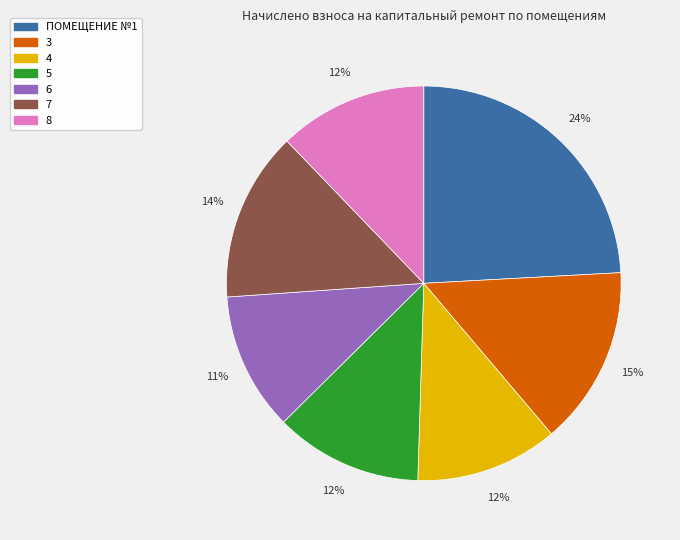

What is the largest slice in the pie chart?

ПОМЕЩЕНИЕ №1